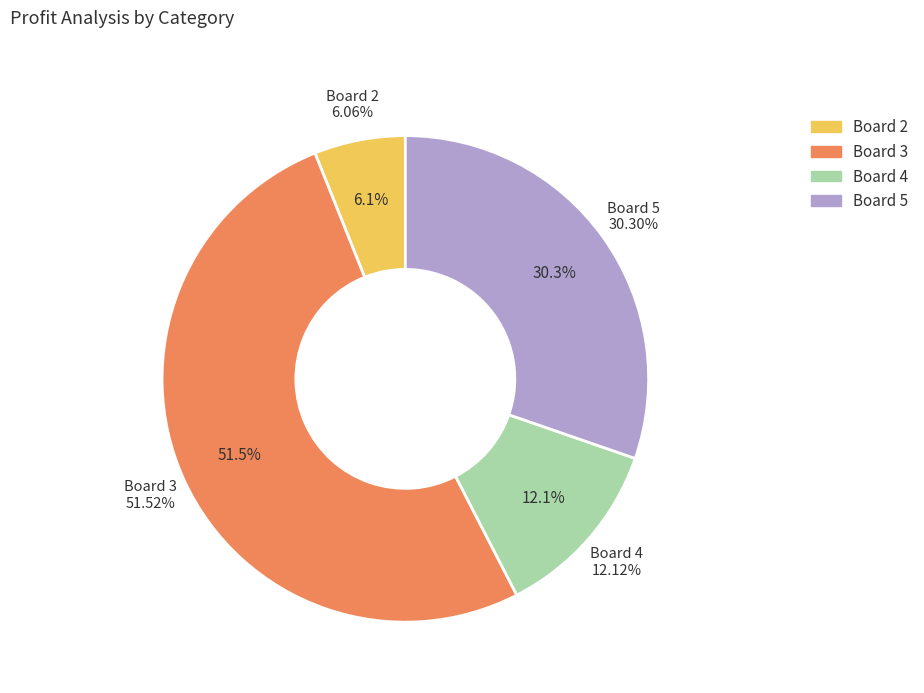

Which slice represents more than half of the pie?

Board 3